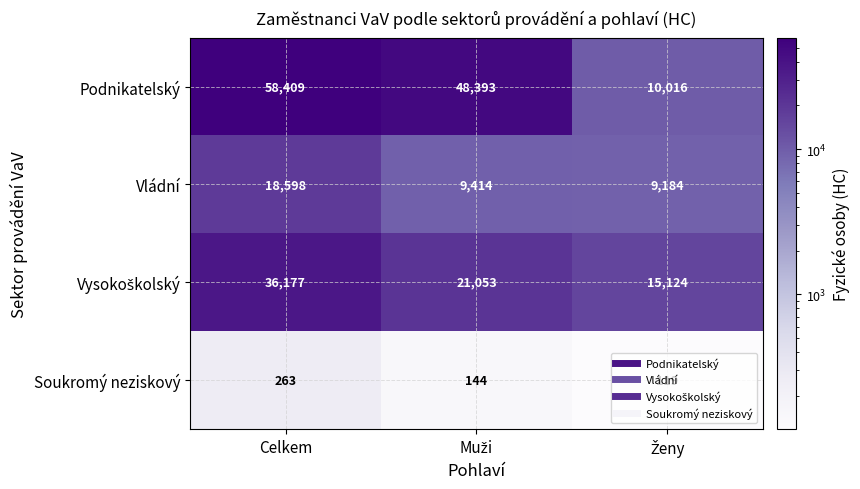

At which category is the sum across all series the highest?

Celkem